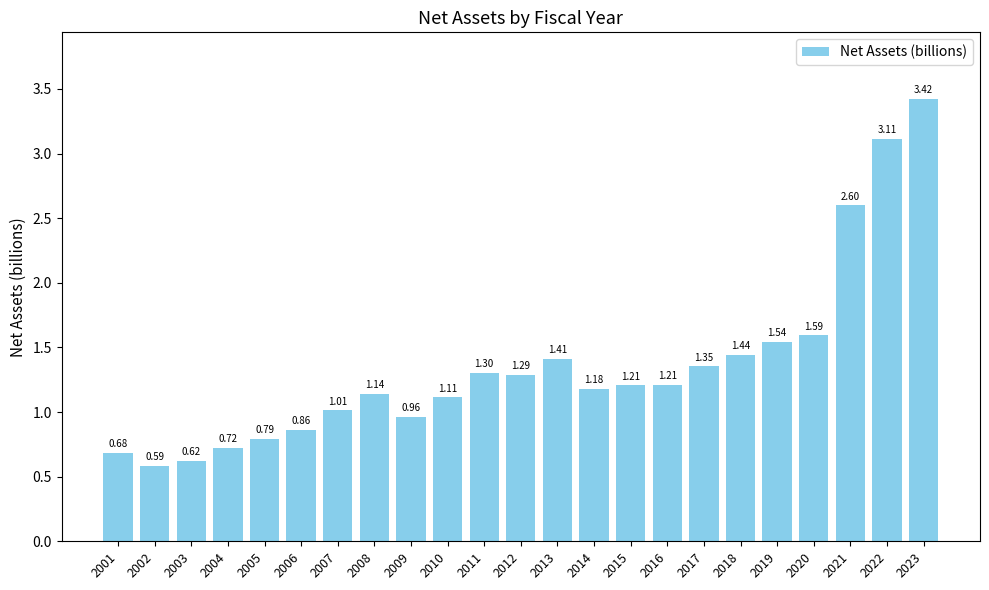

What is the difference between the second highest and minimum values?

2.5